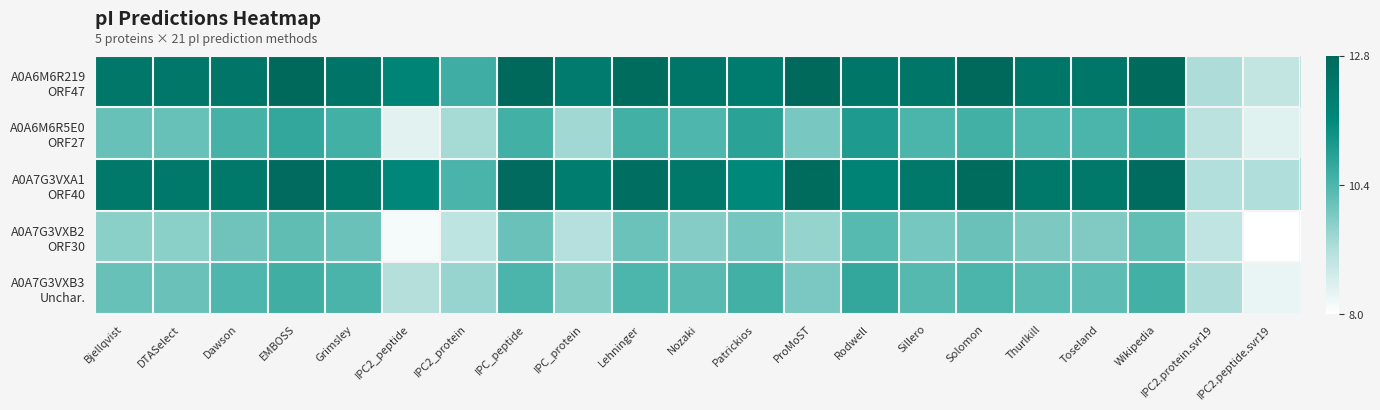

Count the number of categories in the chart.

21